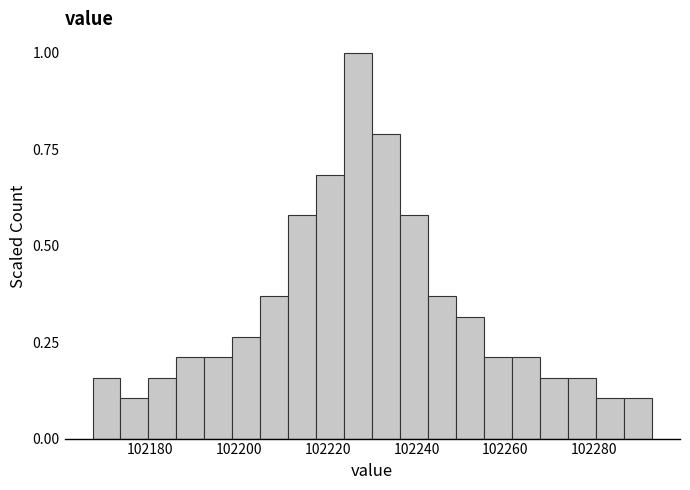

Read against the x-axis, roughly where is the centre of the tallest bar?

102226